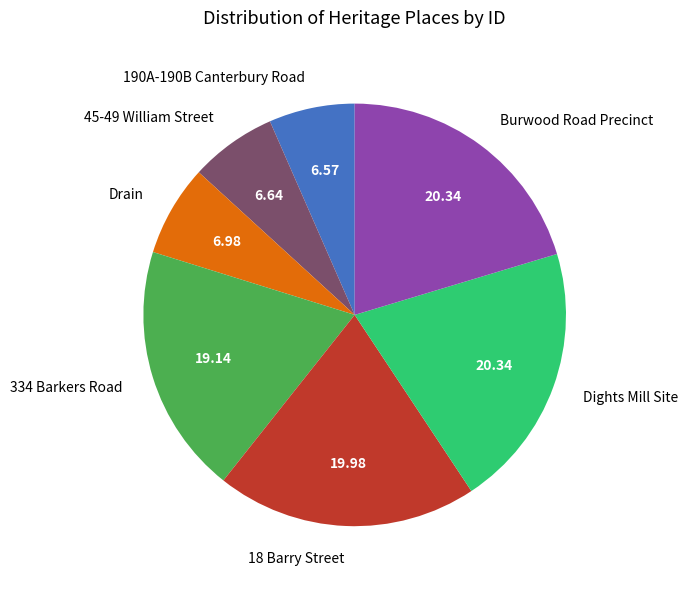

Combined, do 45-49 William Street and Drain account for over 50%?

No